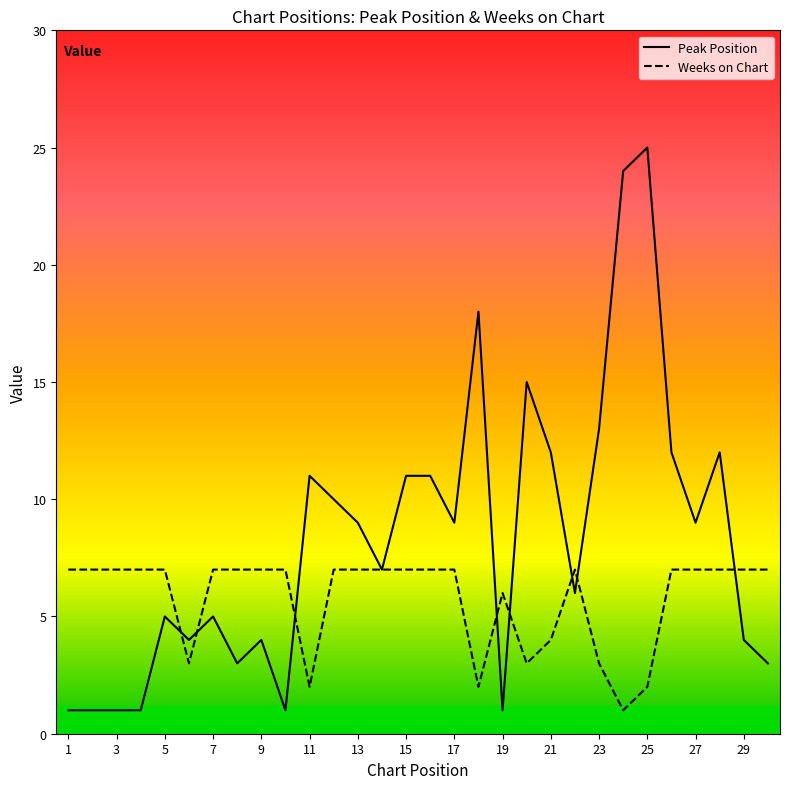

Which series ends up on top after the final intersection of Weeks on Chart and Peak Position?

Weeks on Chart